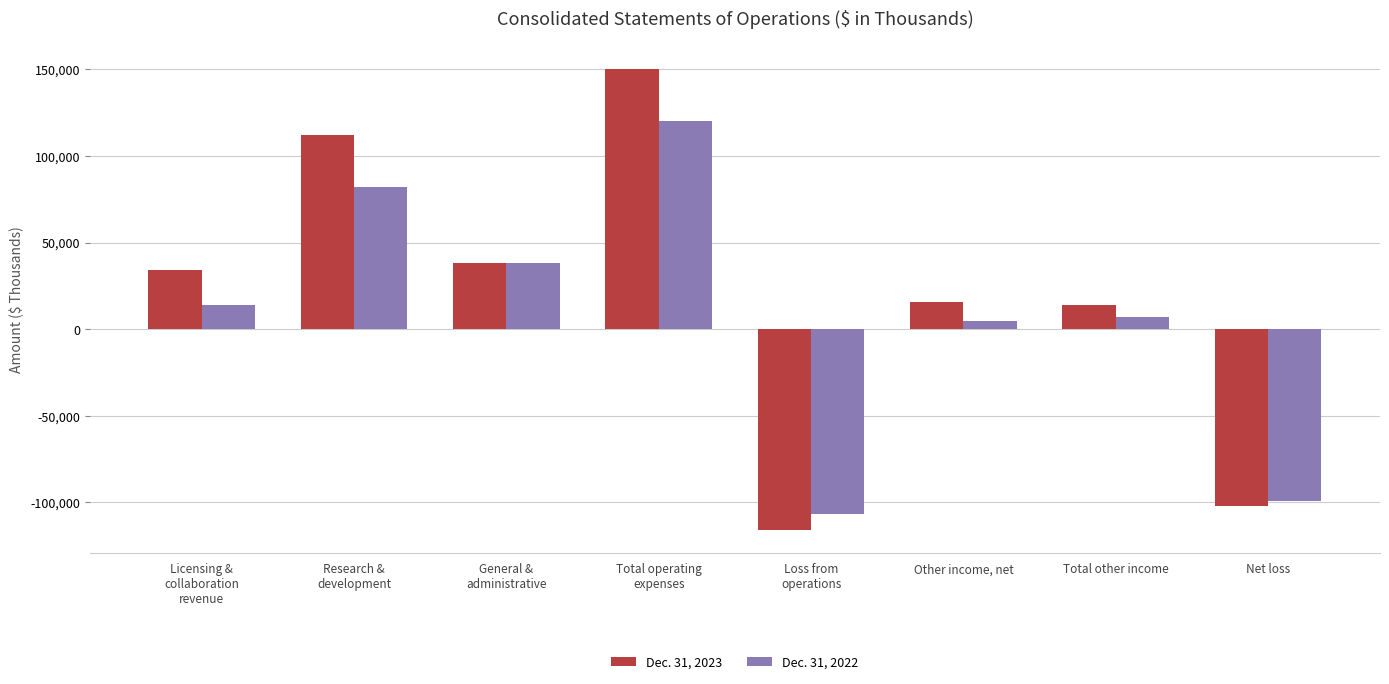

List the labels in order of Dec. 31, 2023 value, smallest first.

Loss from
operations, Net loss, Total other income, Other income, net, Licensing &
collaboration
revenue, General &
administrative, Research &
development, Total operating
expenses